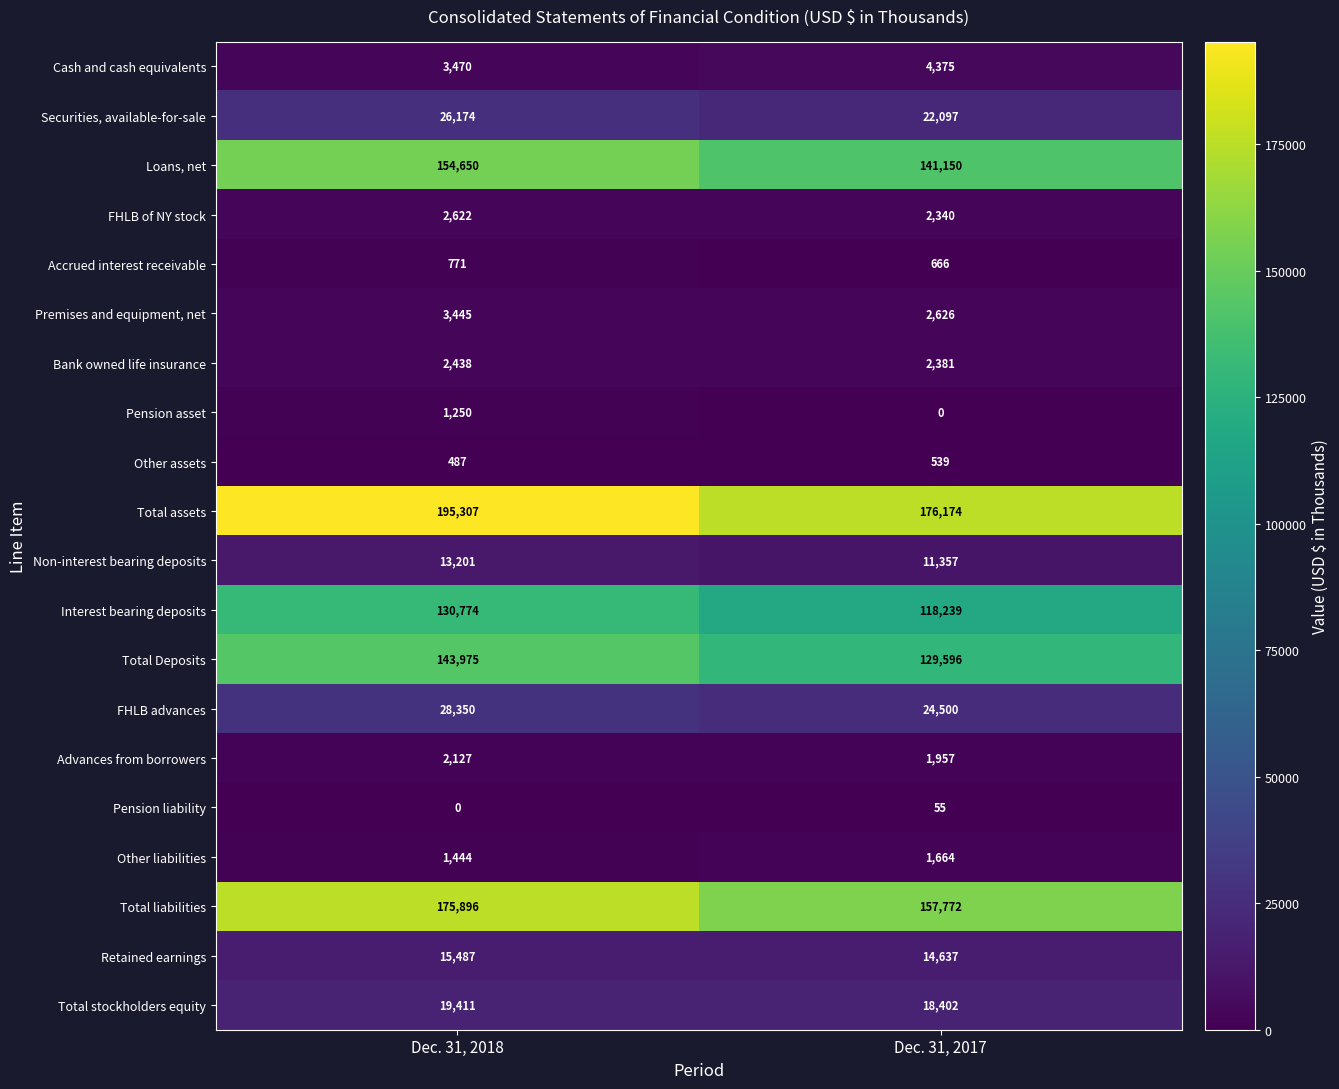

What is the difference between the Advances from borrowers values at Dec. 31, 2017 and Dec. 31, 2018?

170